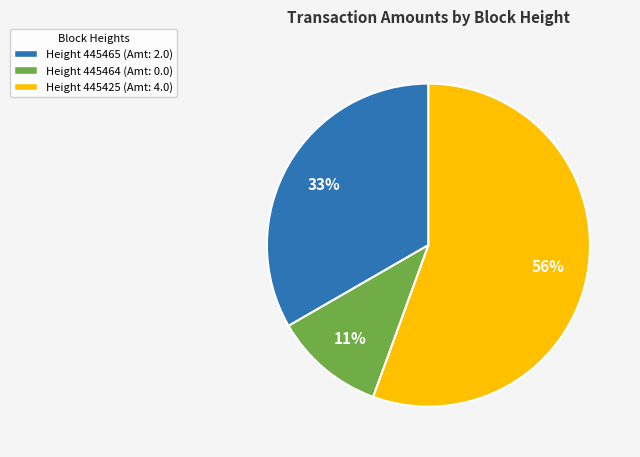

Is there any slice that represents more than half of the pie?

Yes